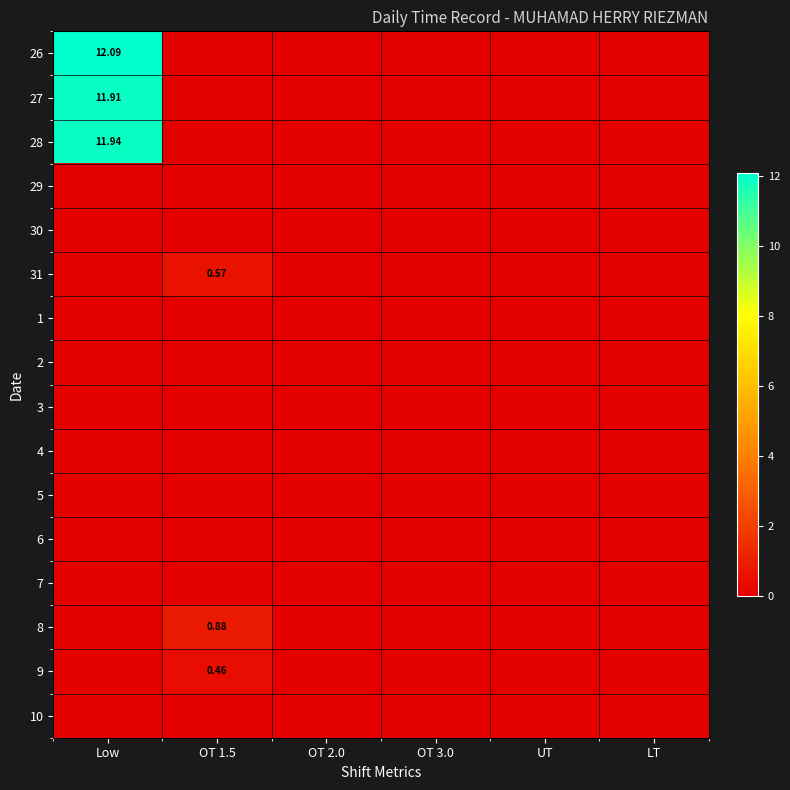

List the series in order of their peak value, lowest first.

29, 30, 1, 2, 3, 4, 5, 6, 7, 10, 9, 31, 8, 27, 28, 26